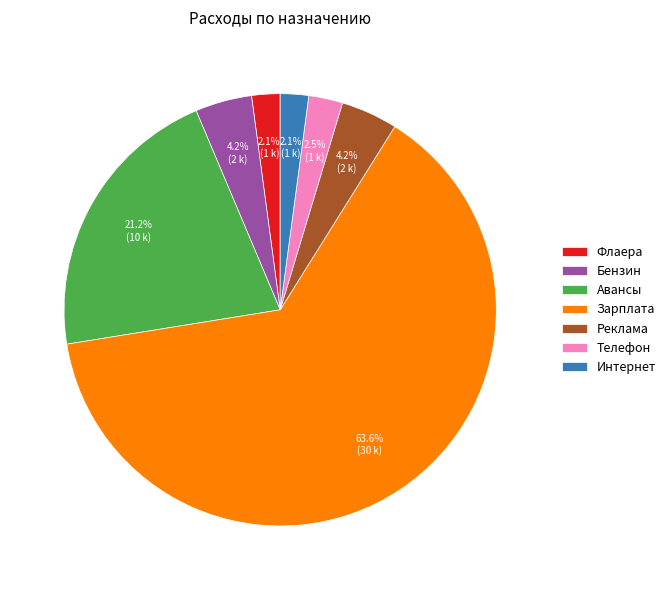

How many segments does this pie chart have?

7